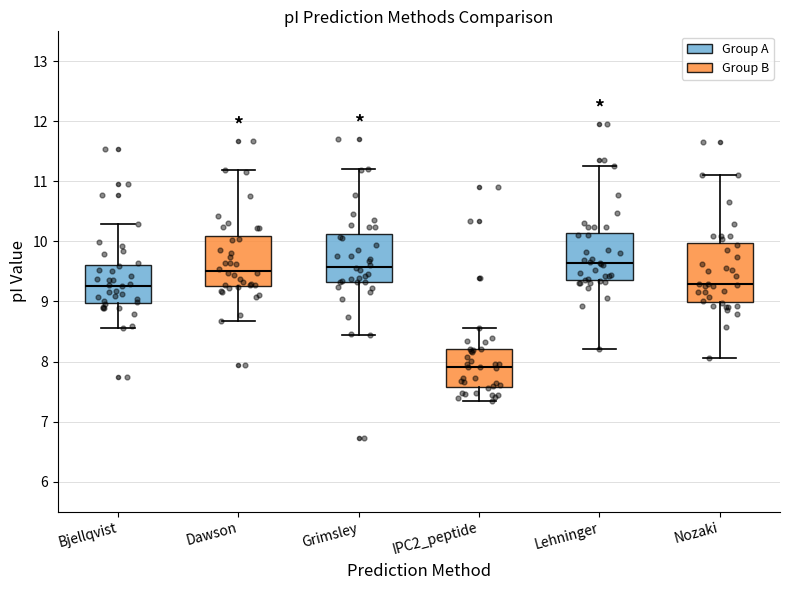

Where does the lower whisker of the box for IPC2_peptide end on the y-axis? The values are not printed on the chart, so give them approximately, as read against the axis.

7.3